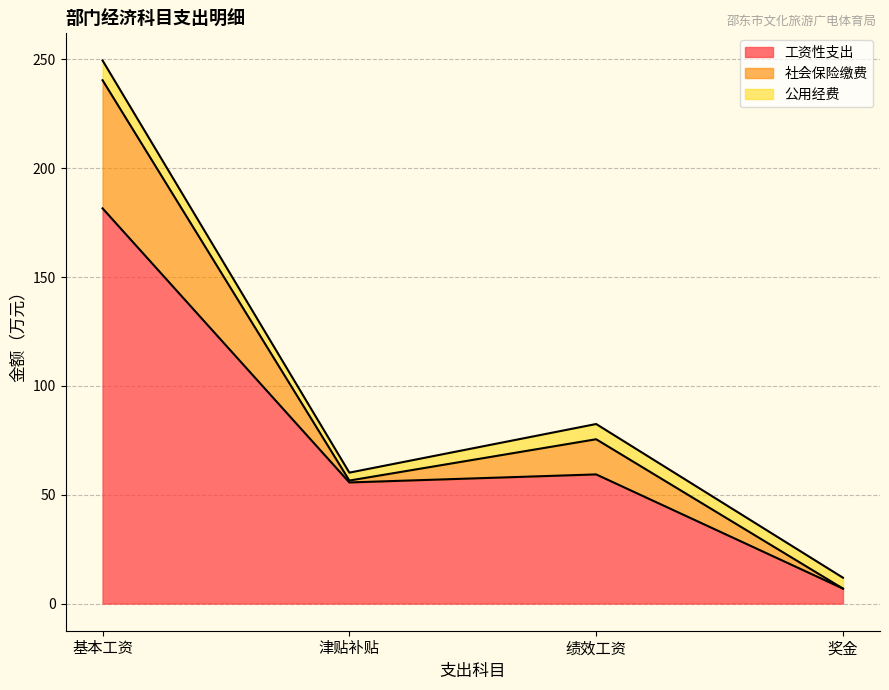

At which category is the sum across all series the highest?

基本工资